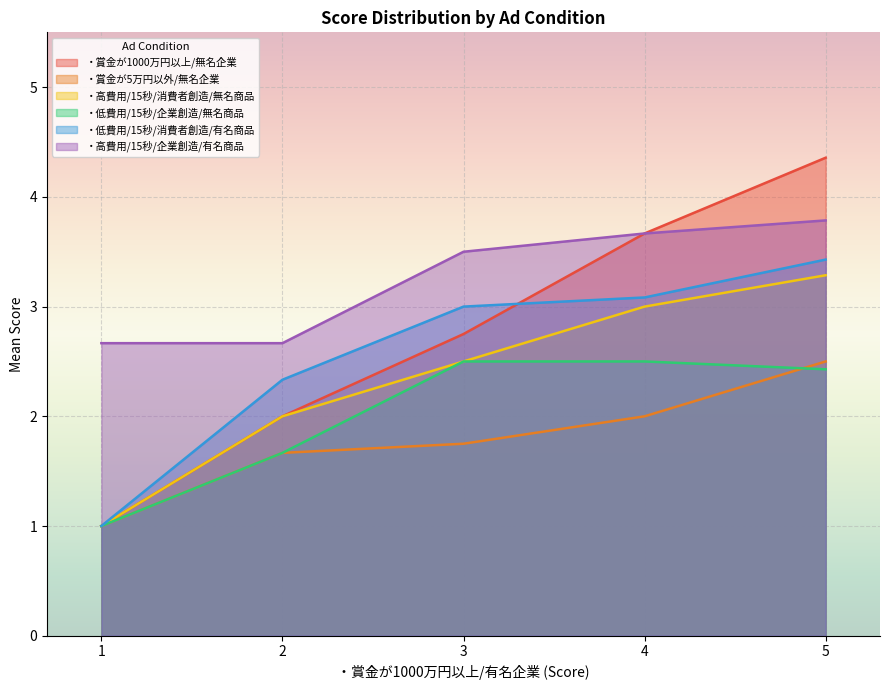

What is the spread (max minus min) of values at 2?

1.0